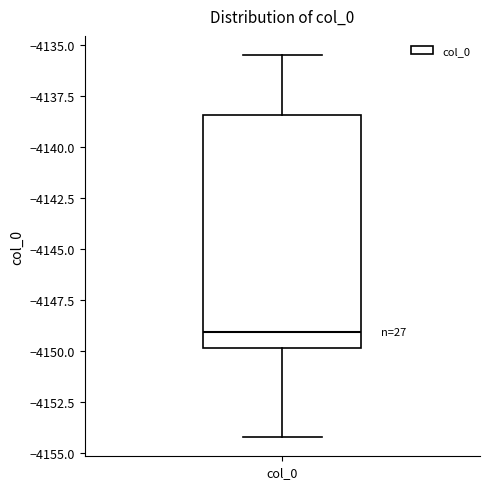

Transcribe this box plot: give where the median line is, the range the box spans, and where the two whiskers end, as read against the y-axis. The values are not printed on the chart, so give them approximately, as read against the axis.

median -4149.0, box -4150.0 to -4138.5, whiskers -4154.0 to -4135.5